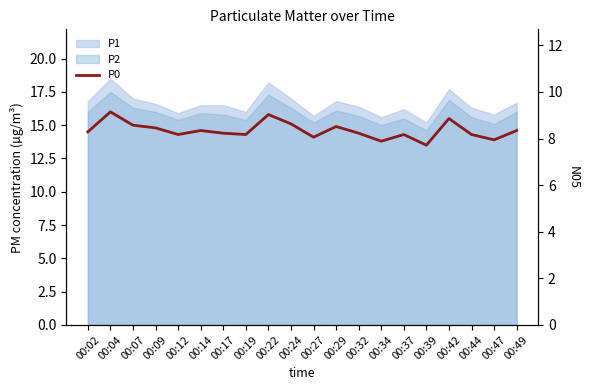

How many interior local peaks (higher than both neighbors) does the data have?

6